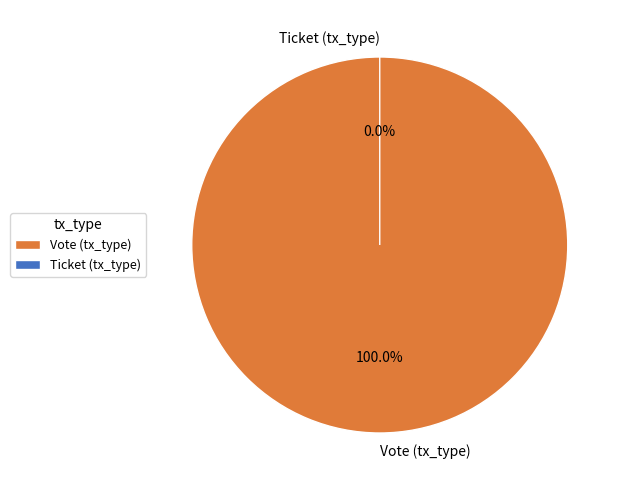

To the nearest percent, what portion does Vote (tx_type) represent?

100%